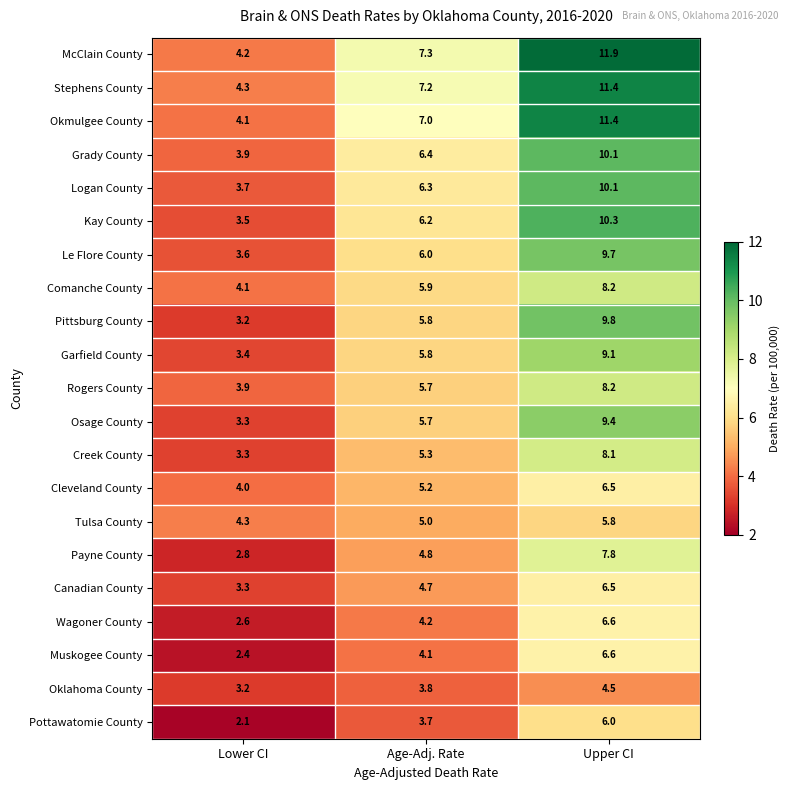

Between Lower CI and Upper CI, which series saw the biggest shift?

McClain County